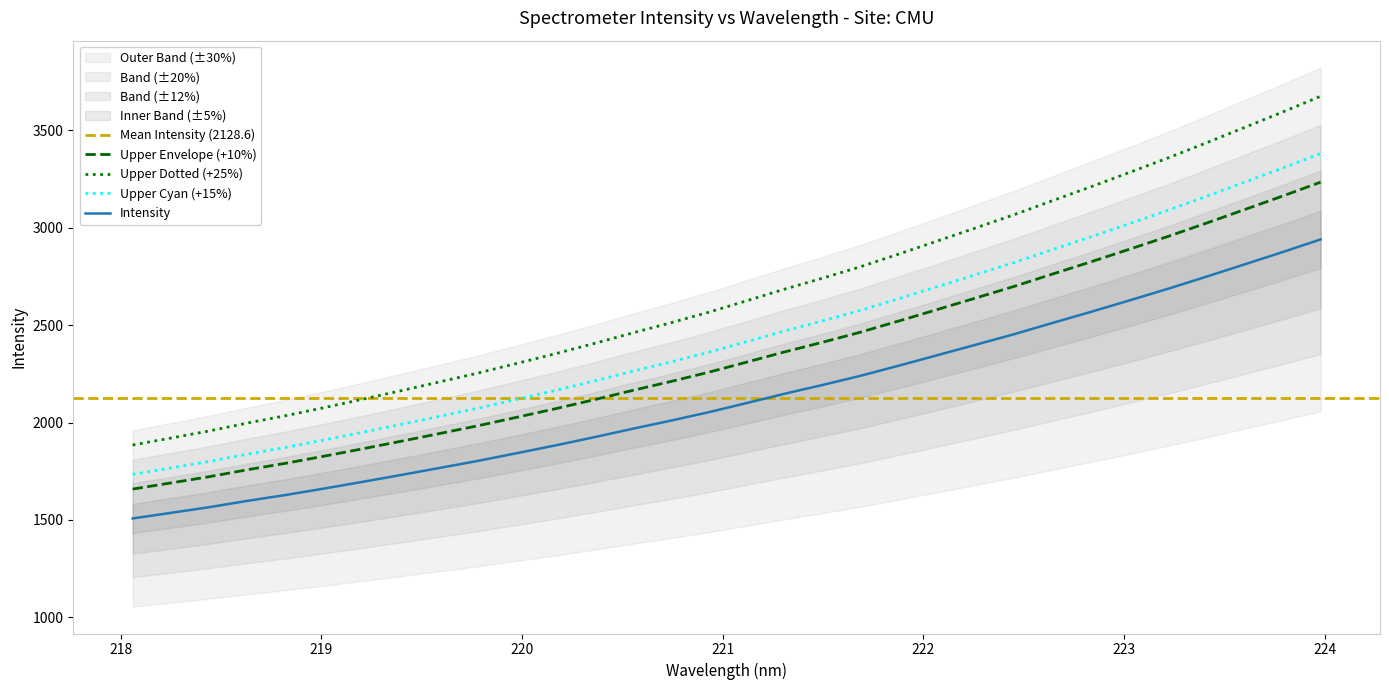

Which label corresponds to the smallest value in the chart?

218.0596